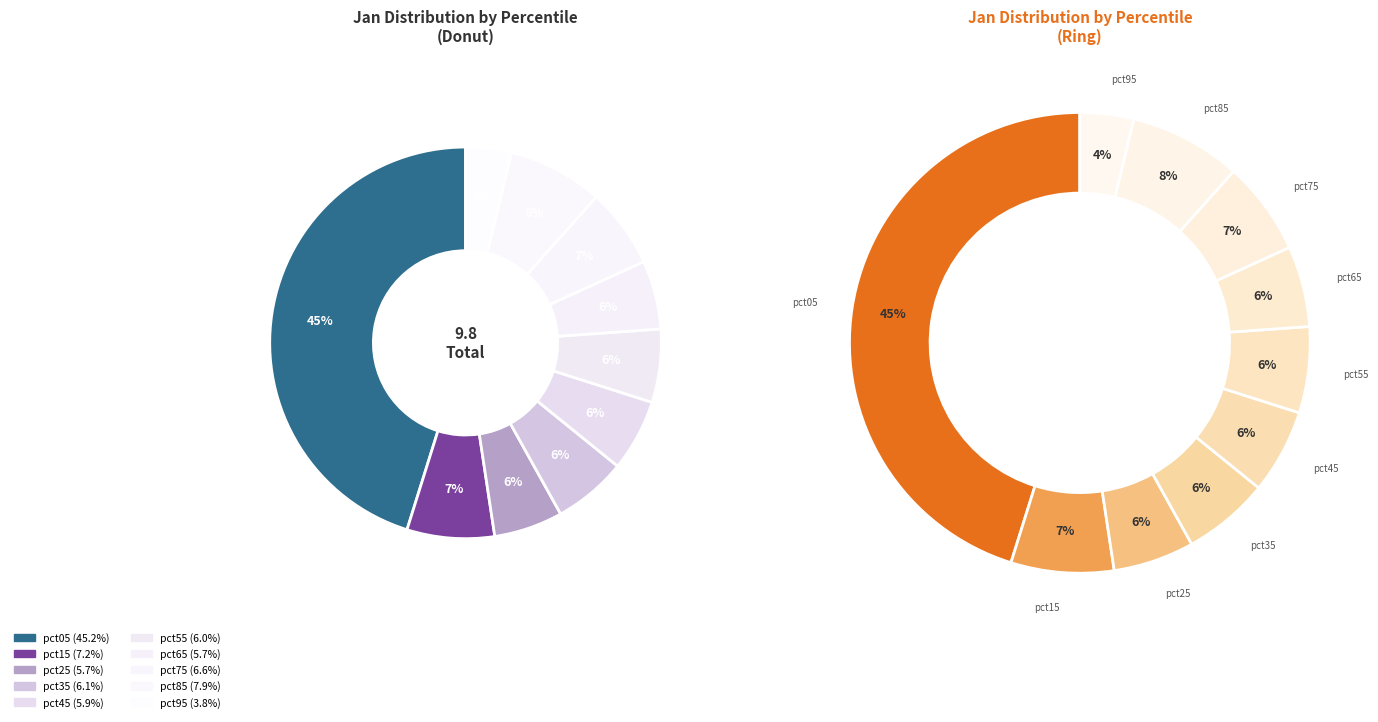

What is the smallest slice in the pie chart?

pct95